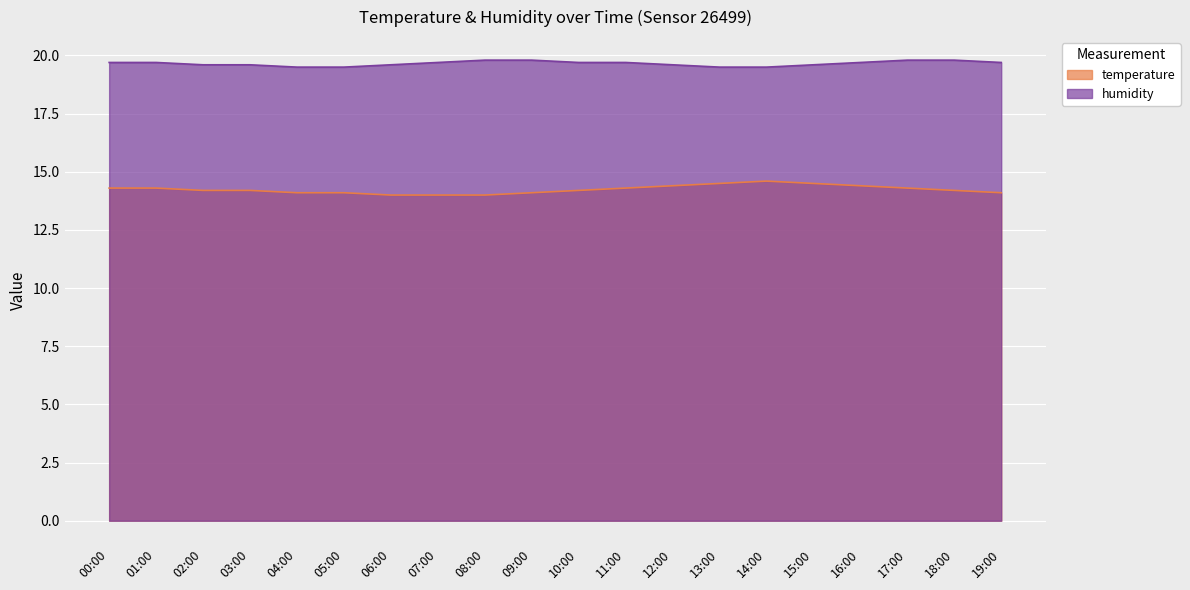

At 09:00, list the series in order from smallest to largest.

temperature, humidity